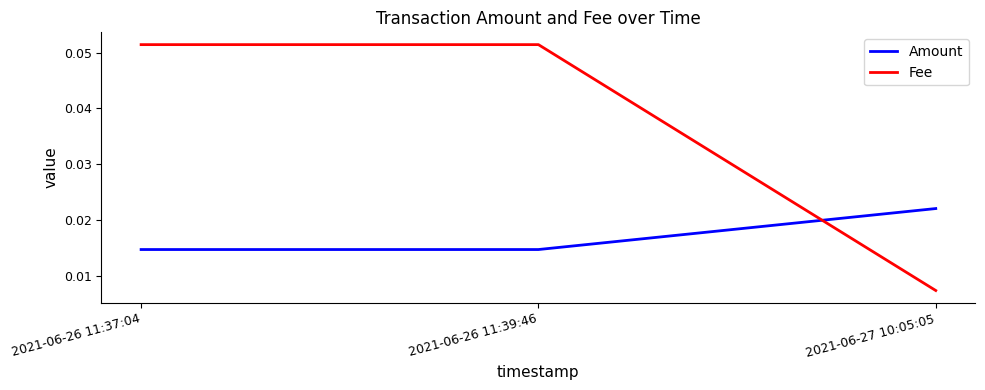

At how many categories does at least one series exceed 0?

3